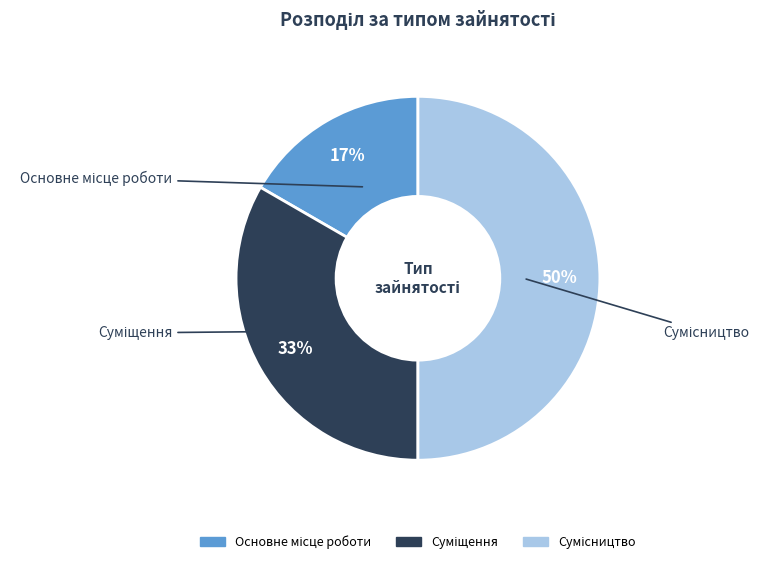

To the nearest percent, what is the difference between the largest and smallest slice percentages?

33%